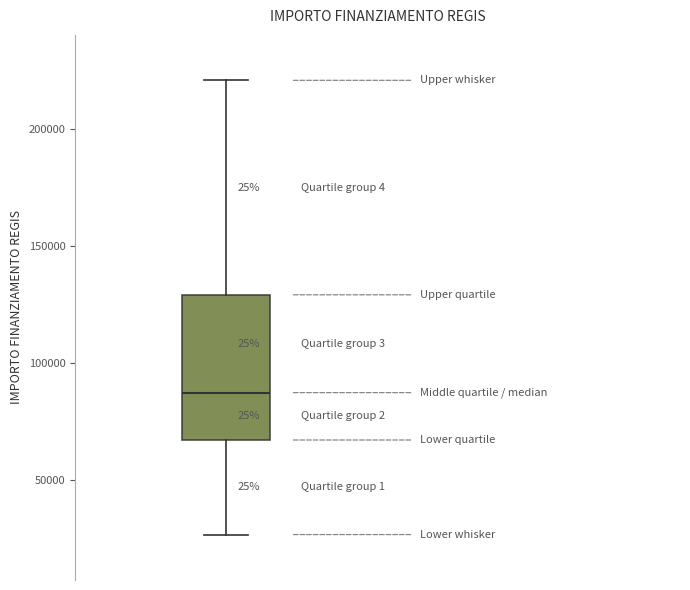

Where does the upper whisker of the box end on the y-axis? The values are not printed on the chart, so give them approximately, as read against the axis.

220000